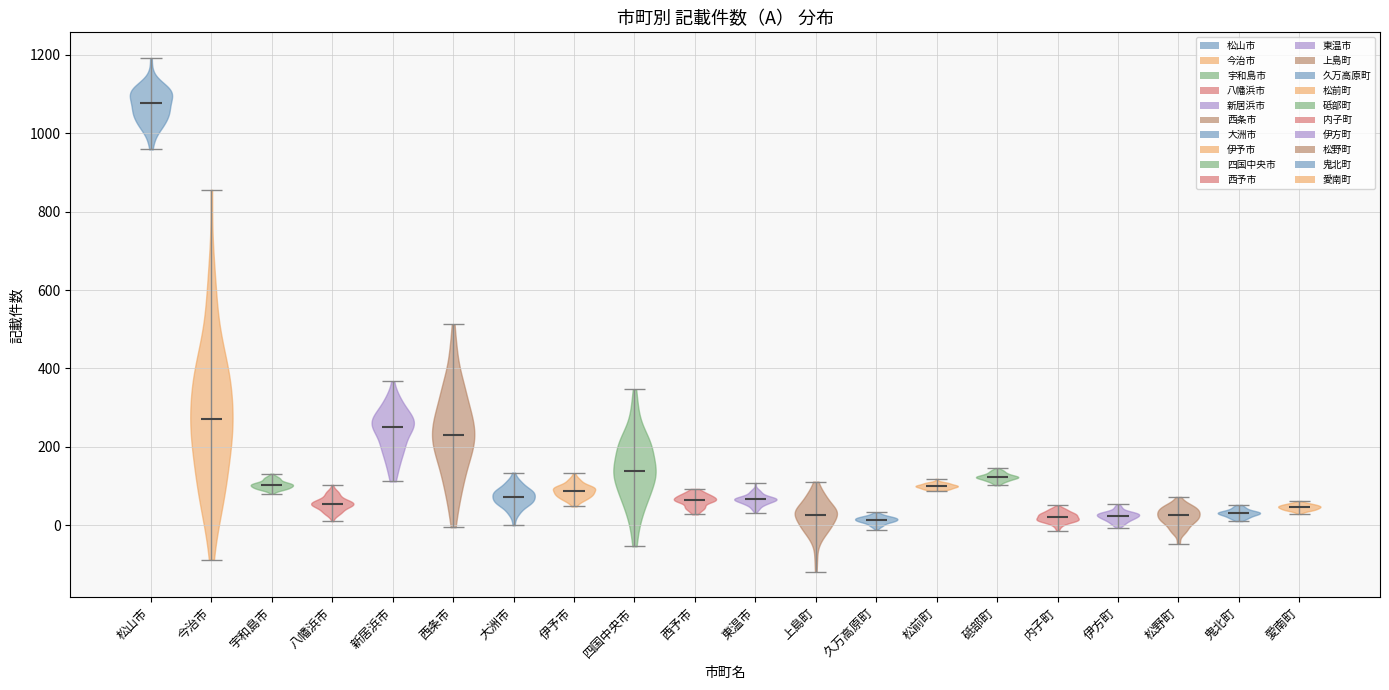

Reading left to right, read every violin against the y-axis: where its median line is, and the lowest and highest points it reaches. The values are not printed on the chart, so give them approximately, as read against the axis.

松山市: median line 1080, lowest point 960, highest point 1200
今治市: median line 280, lowest point -80, highest point 860
宇和島市: median line 100, lowest point 80, highest point 140
八幡浜市: median line 60, lowest point 20, highest point 100
新居浜市: median line 260, lowest point 120, highest point 360
西条市: median line 240, lowest point 0, highest point 520
大洲市: median line 80, lowest point 0, highest point 140
伊予市: median line 80, lowest point 40, highest point 140
四国中央市: median line 140, lowest point -60, highest point 340
西予市: median line 60, lowest point 20, highest point 100
東温市: median line 60, lowest point 40, highest point 100
上島町: median line 20, lowest point -120, highest point 120
久万高原町: median line 20, lowest point -20, highest point 40
松前町: median line 100, lowest point 80, highest point 120
砥部町: median line 120, lowest point 100, highest point 140
内子町: median line 20, lowest point -20, highest point 60
伊方町: median line 20, lowest point 0, highest point 60
松野町: median line 20, lowest point -40, highest point 80
鬼北町: median line 40, lowest point 20, highest point 60
愛南町: median line 40, lowest point 20, highest point 60